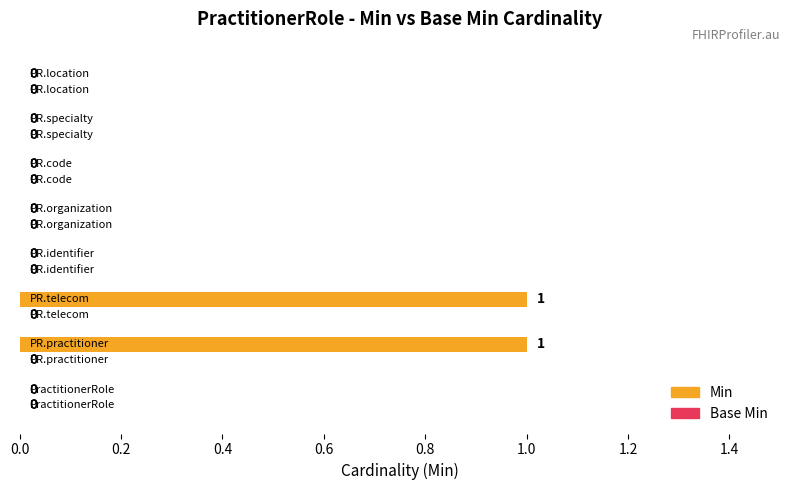

How many values are between 0 and 1?

8